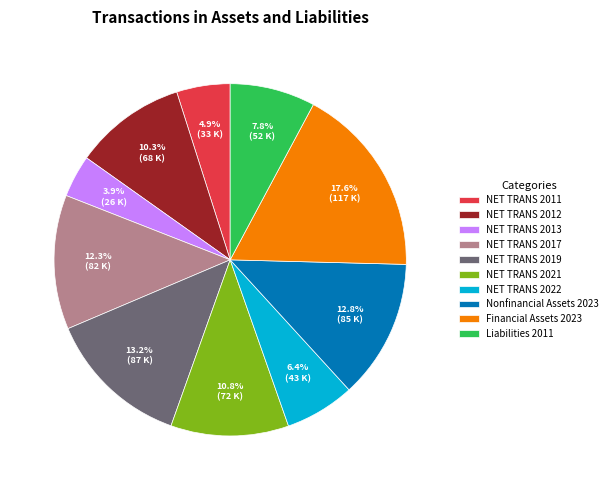

Which category has the smallest portion of the pie?

NET TRANS 2013